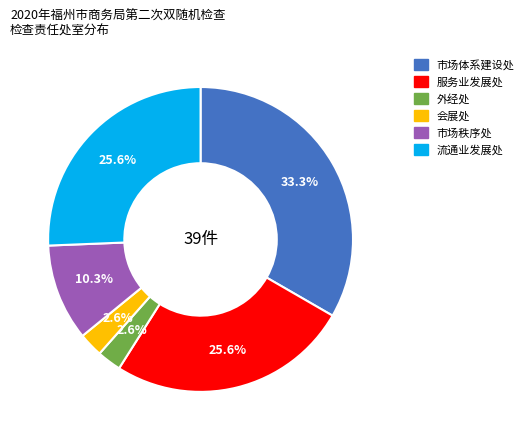

Between 外经处 and 服务业发展处, which is larger?

服务业发展处